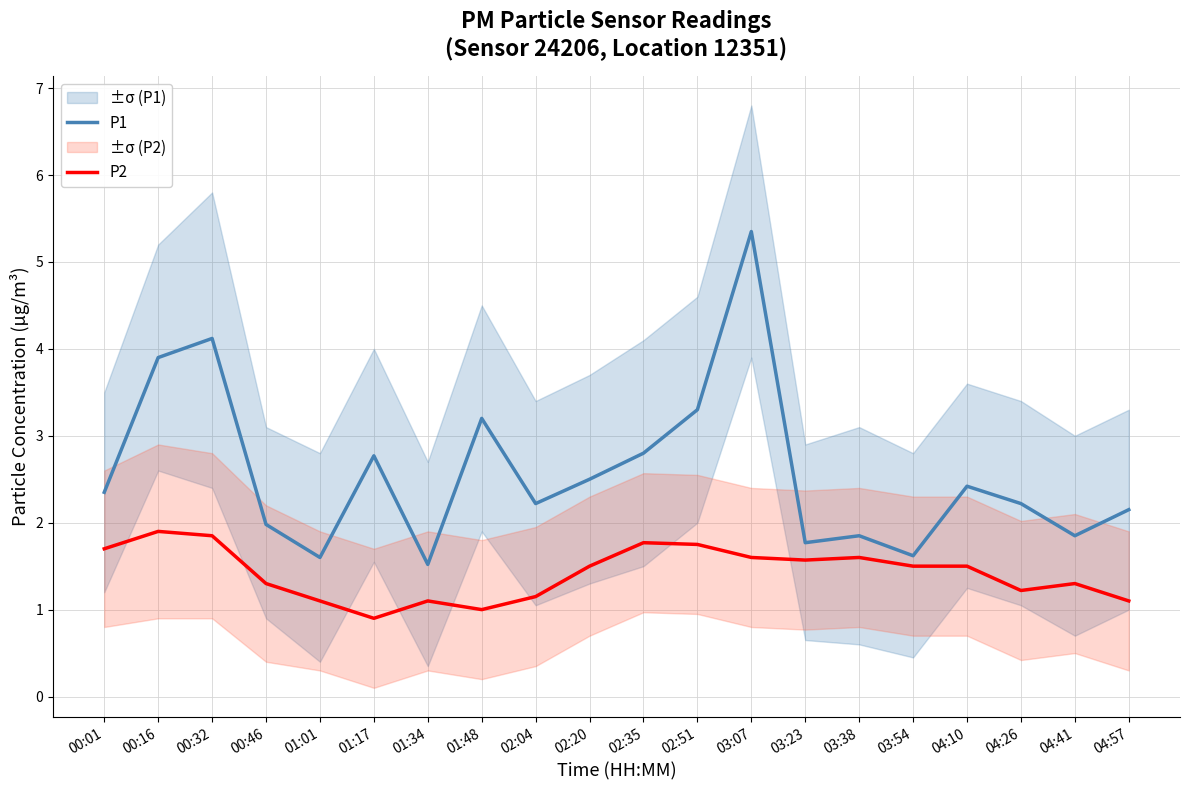

Reading left to right, extract all data points from this chart.

P1: 2.4	3.9	4.1	2.0	1.6	2.8	1.5	3.2	2.2	2.5	2.8	3.3	5.3	1.8	1.9	1.6	2.4	2.2	1.9	2.1
P2: 1.7	1.9	1.9	1.3	1.1	0.9	1.1	1.0	1.1	1.5	1.8	1.8	1.6	1.6	1.6	1.5	1.5	1.2	1.3	1.1